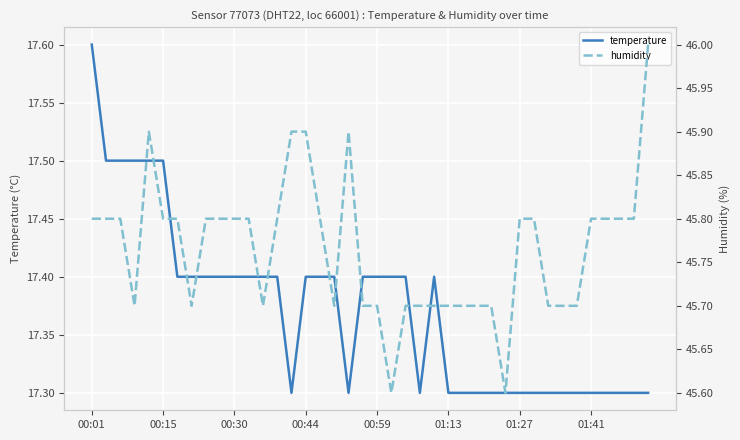

Is the value of humidity at 00:01 greater than the value of temperature at 9?

Yes